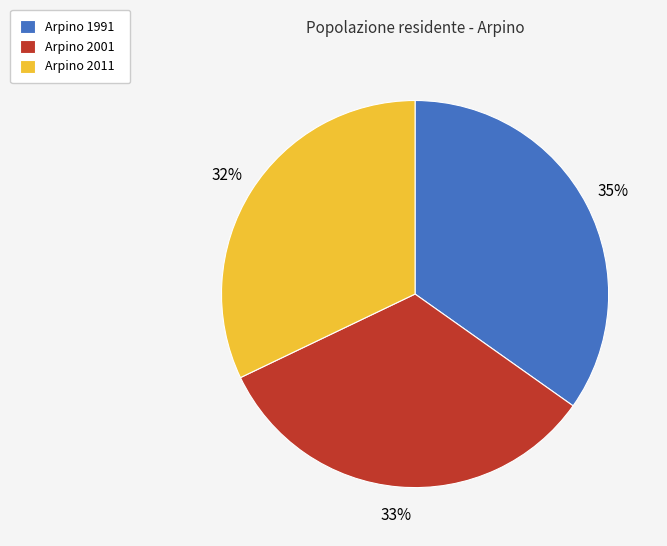

Is it true that Arpino 2001 is 38% of the pie?

False